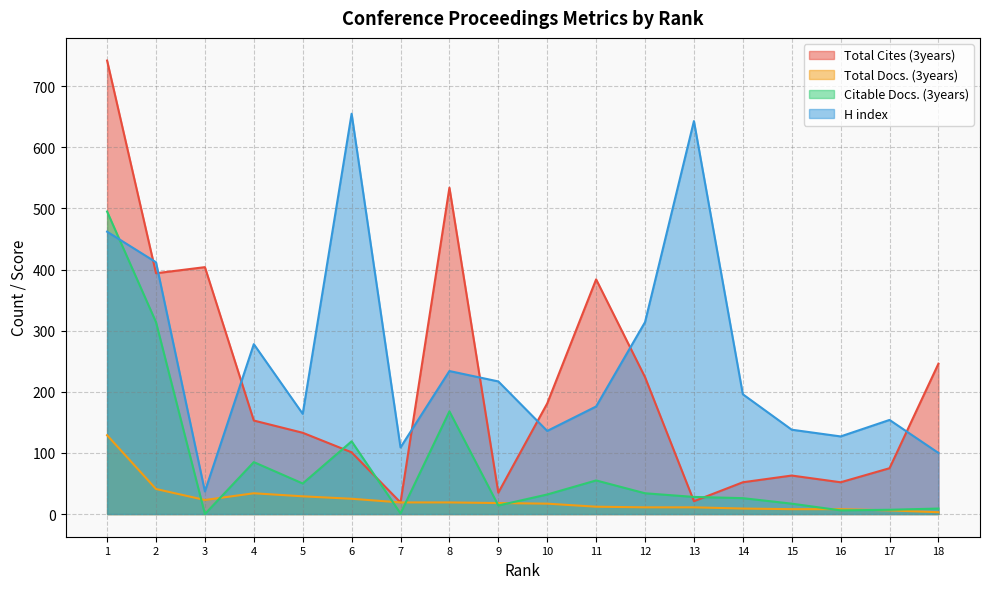

How many data points in H index are less than 196?

9